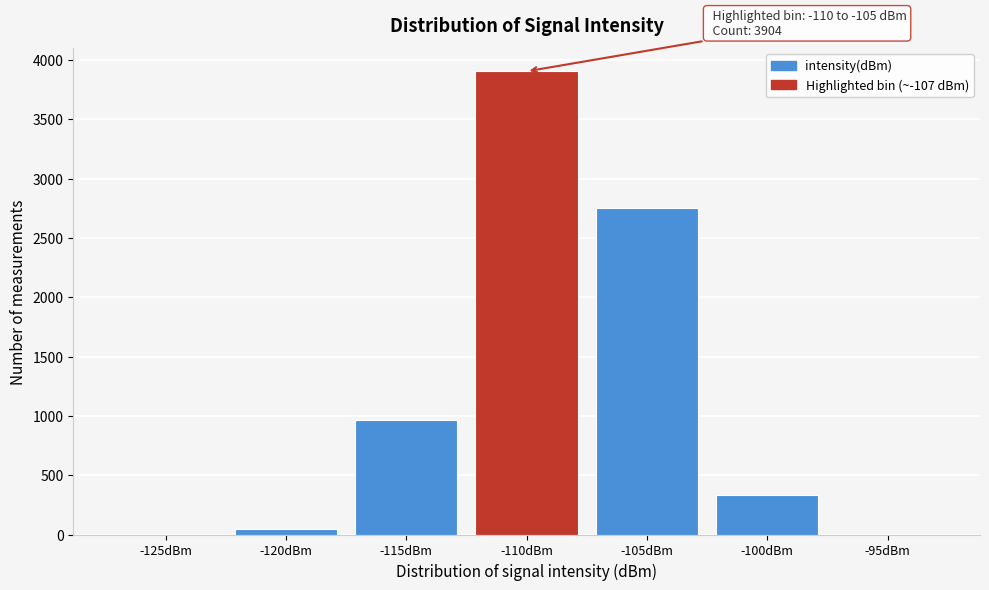

What is the sum of all values?

8010